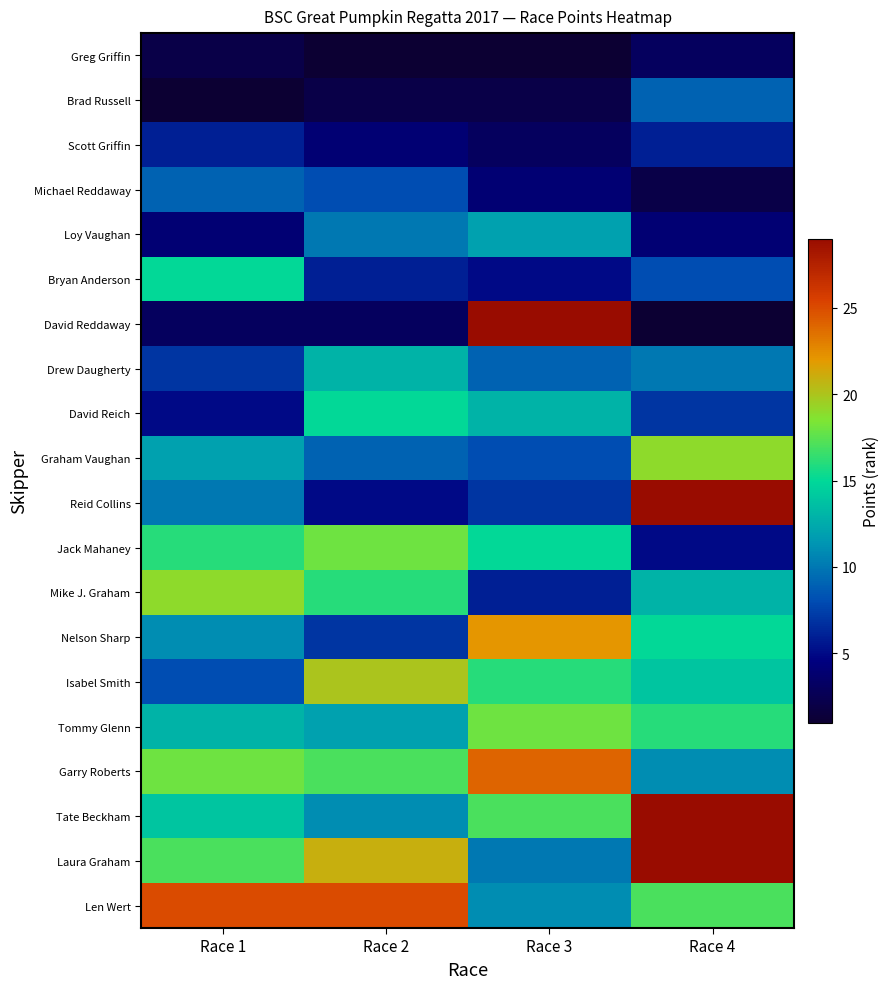

How many series are shown in this chart?

20